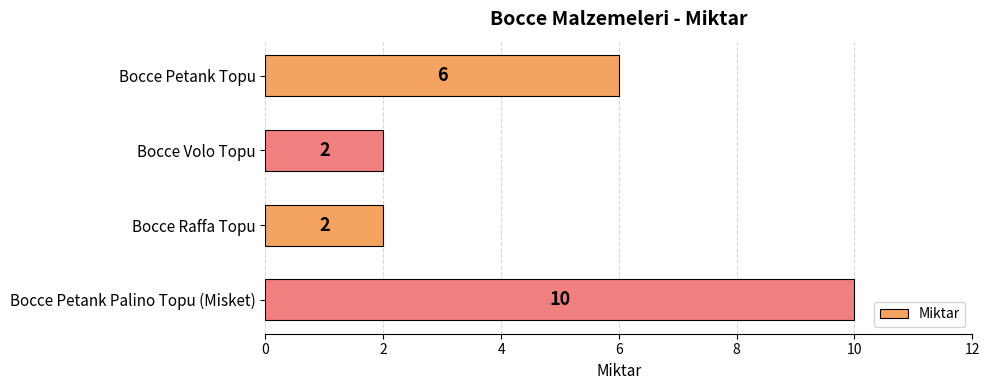

What is the approximate value at Bocce Petank Palino Topu (Misket)?

10